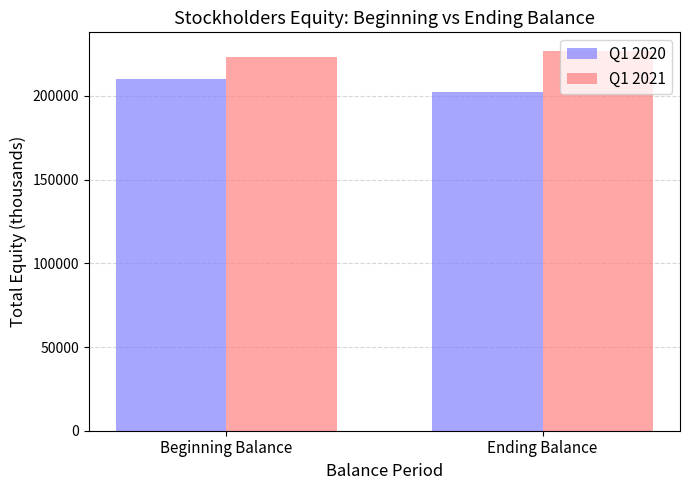

True or false: Q1 2021 has a value of 226596 at Ending Balance.

True